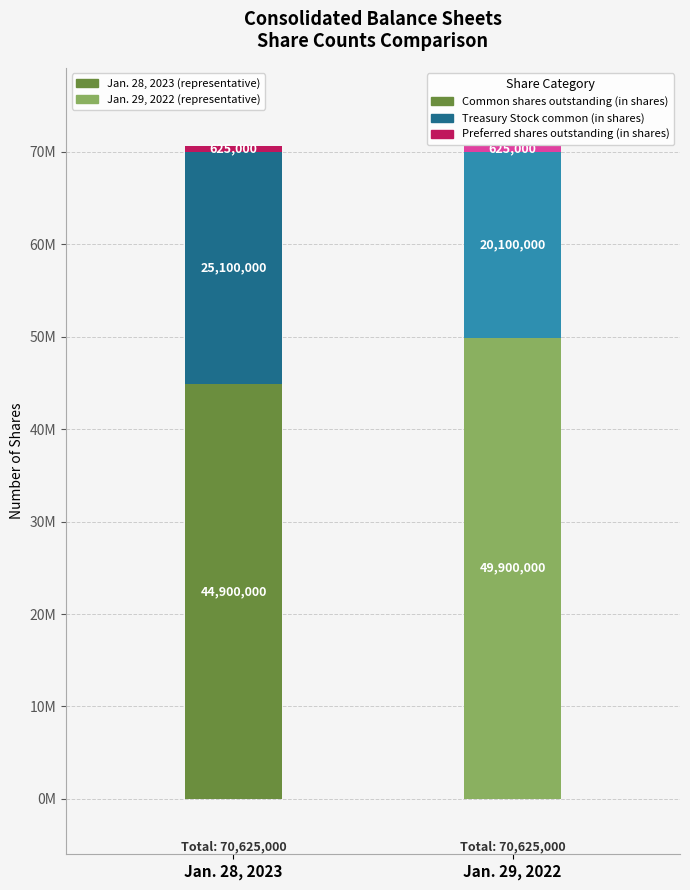

Where does the Jan. 28, 2023 series first go above 25100000?

Common shares
outstanding (in shares)